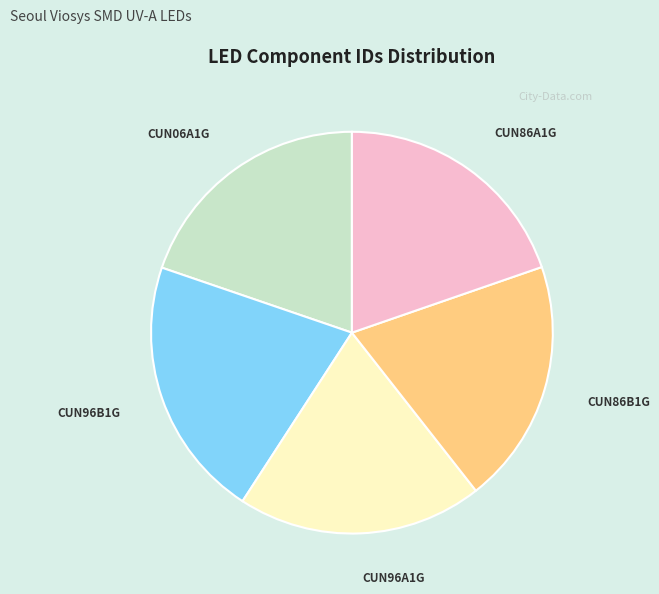

Does any single category account for the majority?

No